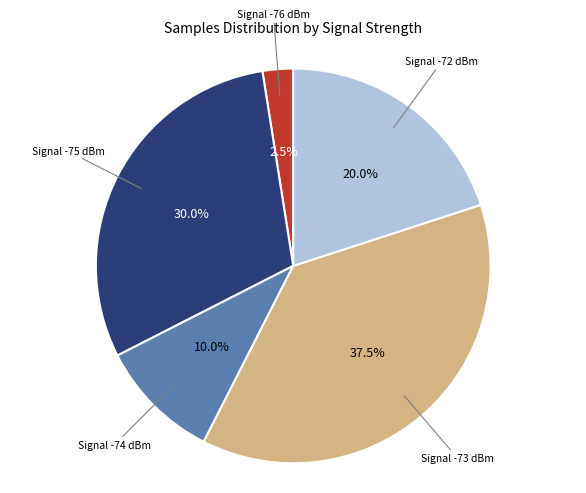

Rank the categories by value from lowest to highest.

Signal -76 dBm, Signal -74 dBm, Signal -72 dBm, Signal -75 dBm, Signal -73 dBm